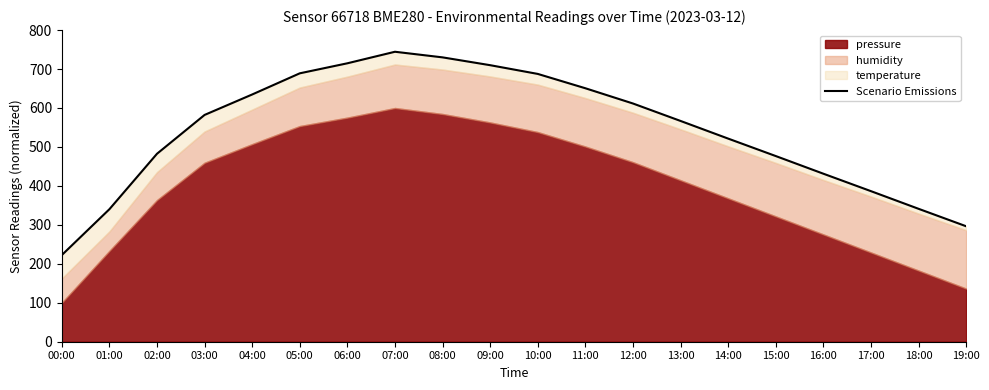

Rank the categories by value from highest to lowest.

07:00, 08:00, 06:00, 09:00, 05:00, 10:00, 11:00, 04:00, 12:00, 03:00, 13:00, 14:00, 02:00, 15:00, 16:00, 17:00, 18:00, 01:00, 19:00, 00:00